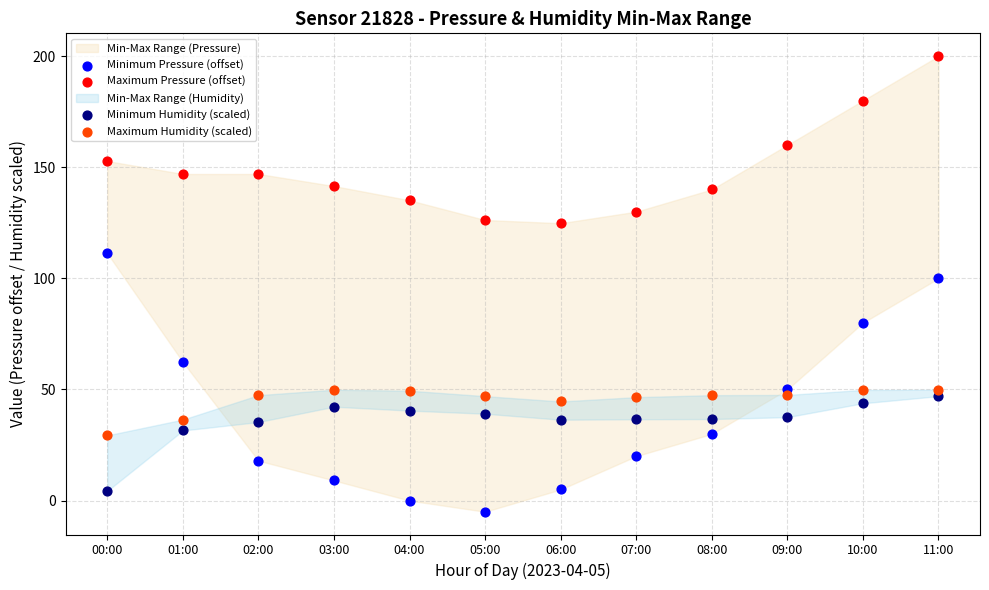

Which series has the largest Y range (max minus min)?

Minimum Pressure (offset)